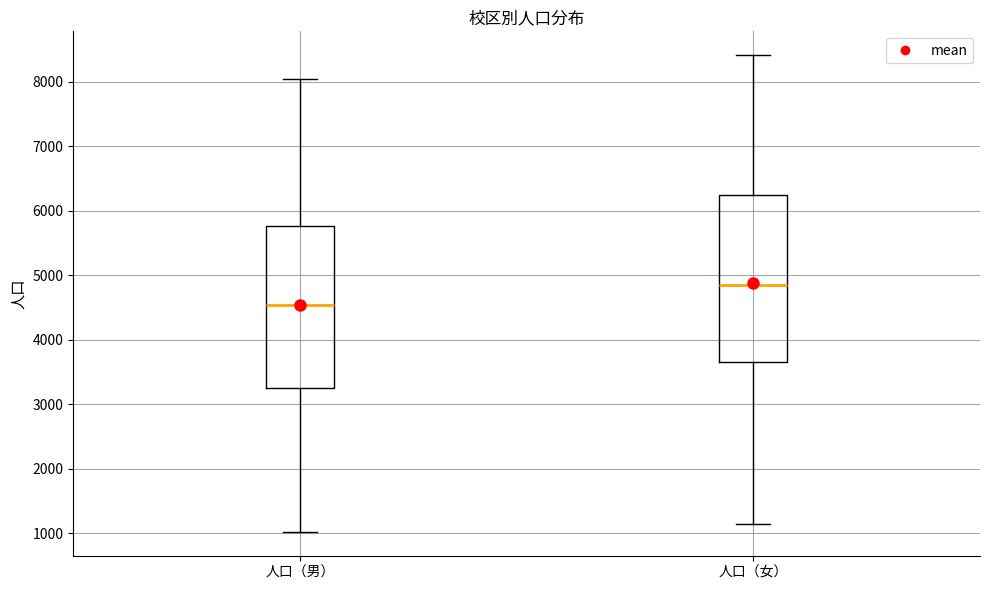

Reading left to right, read every box against the y-axis: the position of its median line, the range the box covers, and the ends of its whiskers. The values are not printed on the chart, so give them approximately, as read against the axis.

人口（男）: median 4500, box 3300 to 5800, whiskers 1000 to 8000
人口（女）: median 4900, box 3700 to 6200, whiskers 1100 to 8400